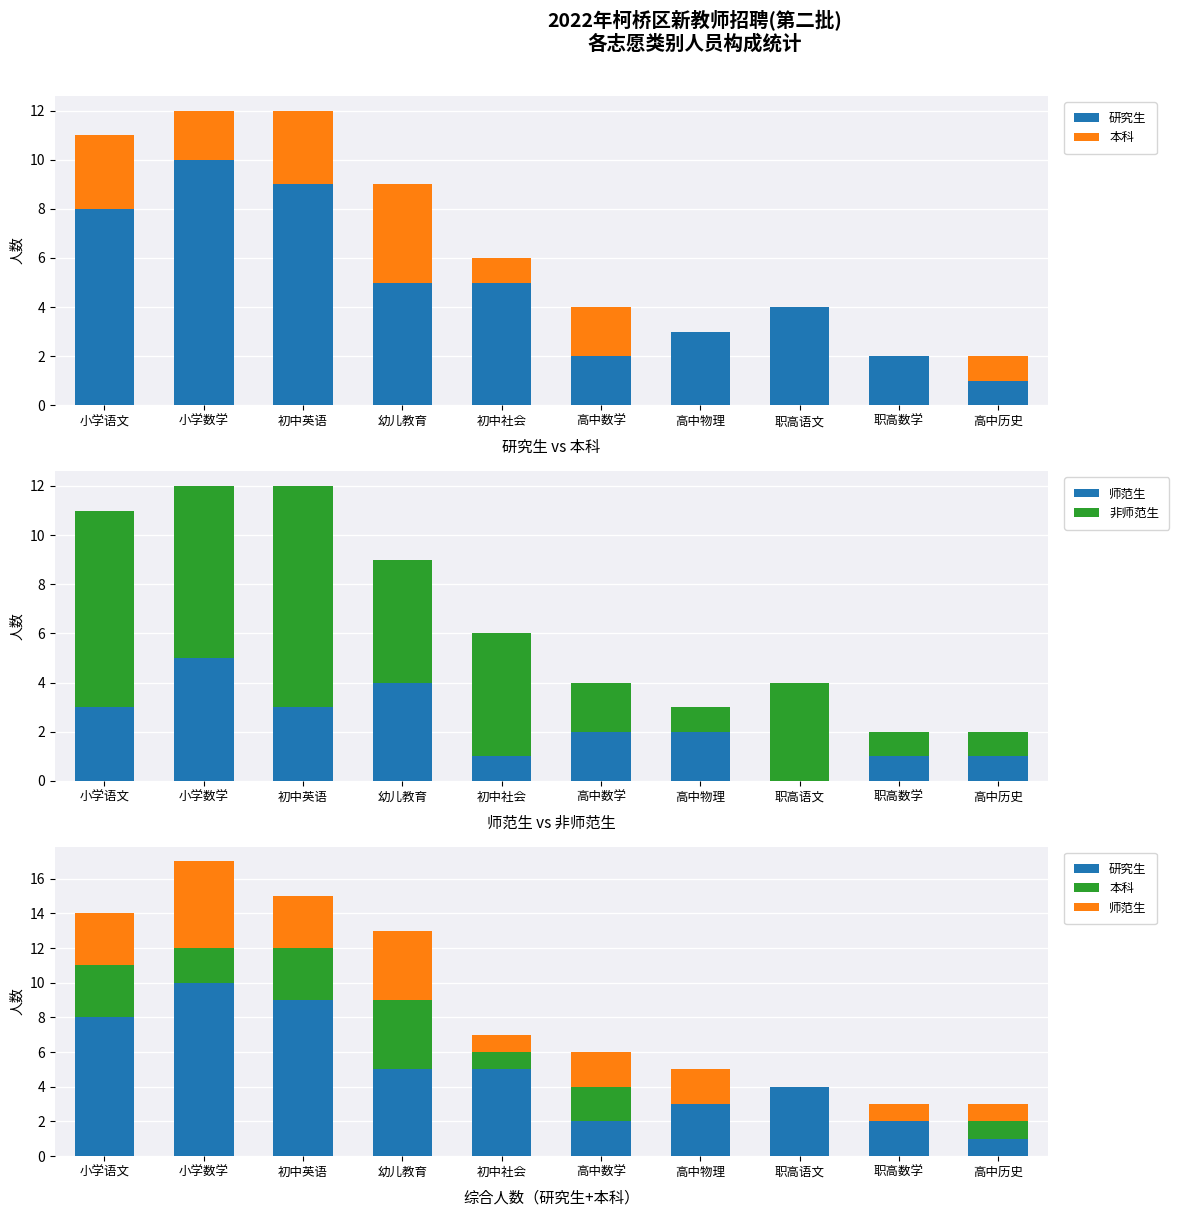

Rank the series by their average value, from highest to lowest.

研究生, 非师范生, 师范生, 本科